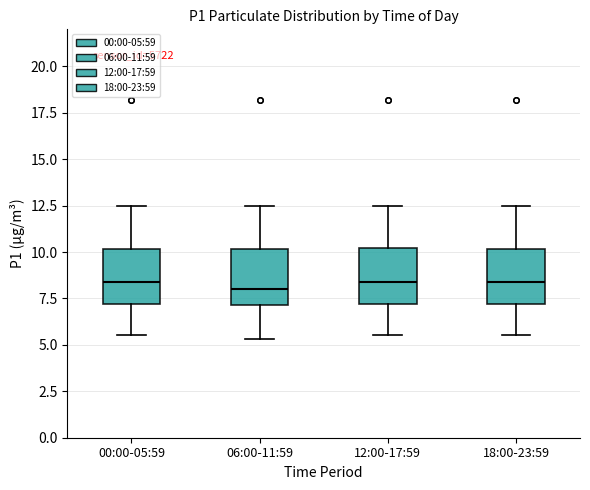

Reading left to right, read every box against the y-axis: the position of its median line, the range the box covers, and the ends of its whiskers. The values are not printed on the chart, so give them approximately, as read against the axis.

00:00-05:59: median 8.5, box 7.0 to 10.0, whiskers 5.5 to 12.5
06:00-11:59: median 8.0, box 7.0 to 10.0, whiskers 5.5 to 12.5
12:00-17:59: median 8.5, box 7.0 to 10.0, whiskers 5.5 to 12.5
18:00-23:59: median 8.5, box 7.0 to 10.0, whiskers 5.5 to 12.5